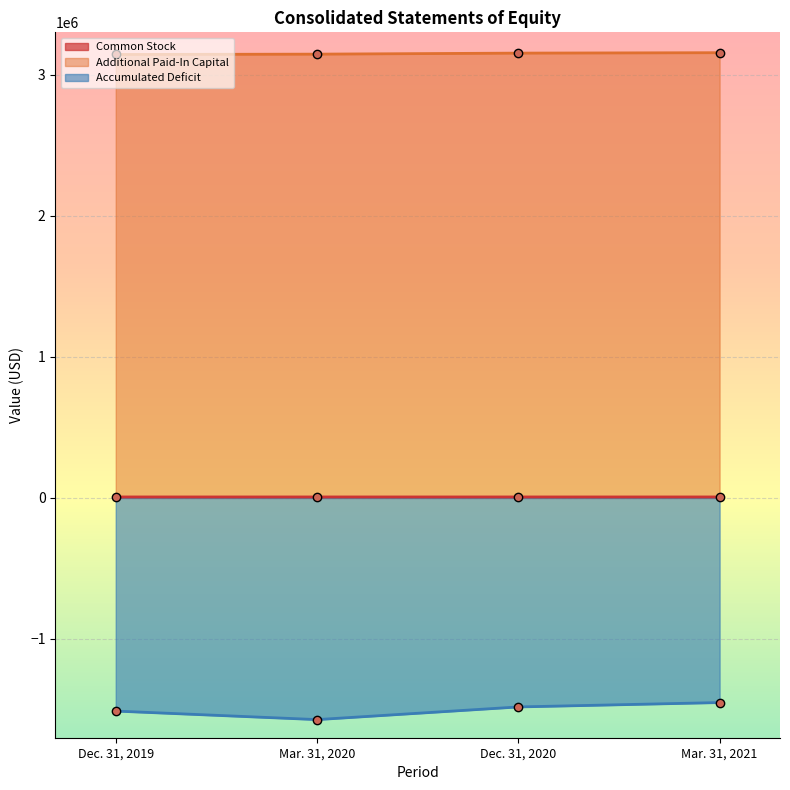

What position from the left is Dec. 31, 2019?

1